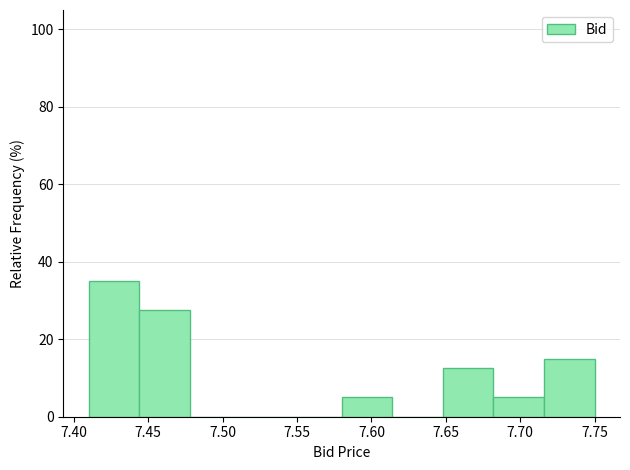

Reading left to right, transcribe this chart: for each bar, give the range it covers on the x-axis and its height. Neither the bar edges nor the heights are printed on the chart, so give them approximately, as read against the axes.

7.410 to 7.444: 36
7.444 to 7.478: 28
7.478 to 7.512: 0
7.512 to 7.546: 0
7.546 to 7.580: 0
7.580 to 7.614: 6
7.614 to 7.648: 0
7.648 to 7.682: 12
7.682 to 7.716: 6
7.716 to 7.750: 16